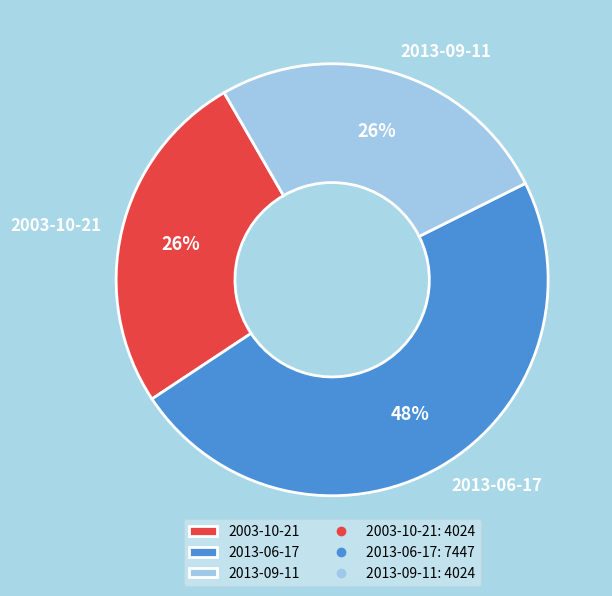

Is the sum of 2013-09-11 and 2003-10-21 greater than half?

Yes